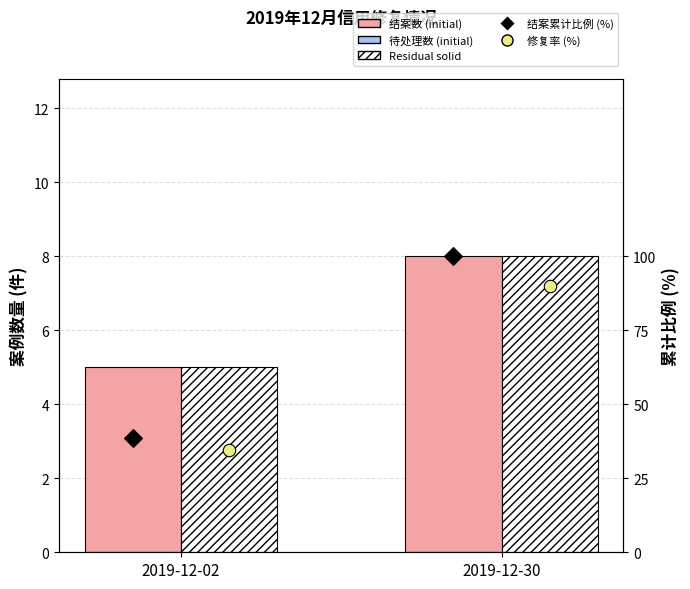

Which series reaches the maximum Y coordinate?

结案累计比例 (%)